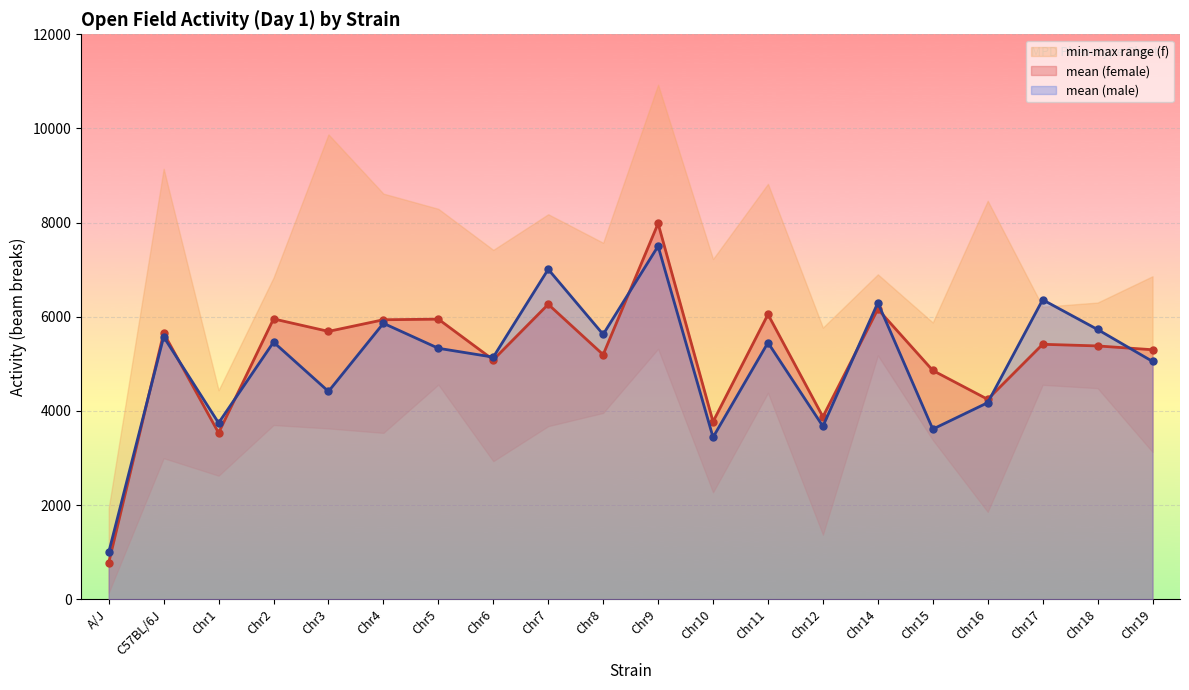

Is the value of mean (male) at Chr3 greater than the value of mean (female) at Chr9?

No